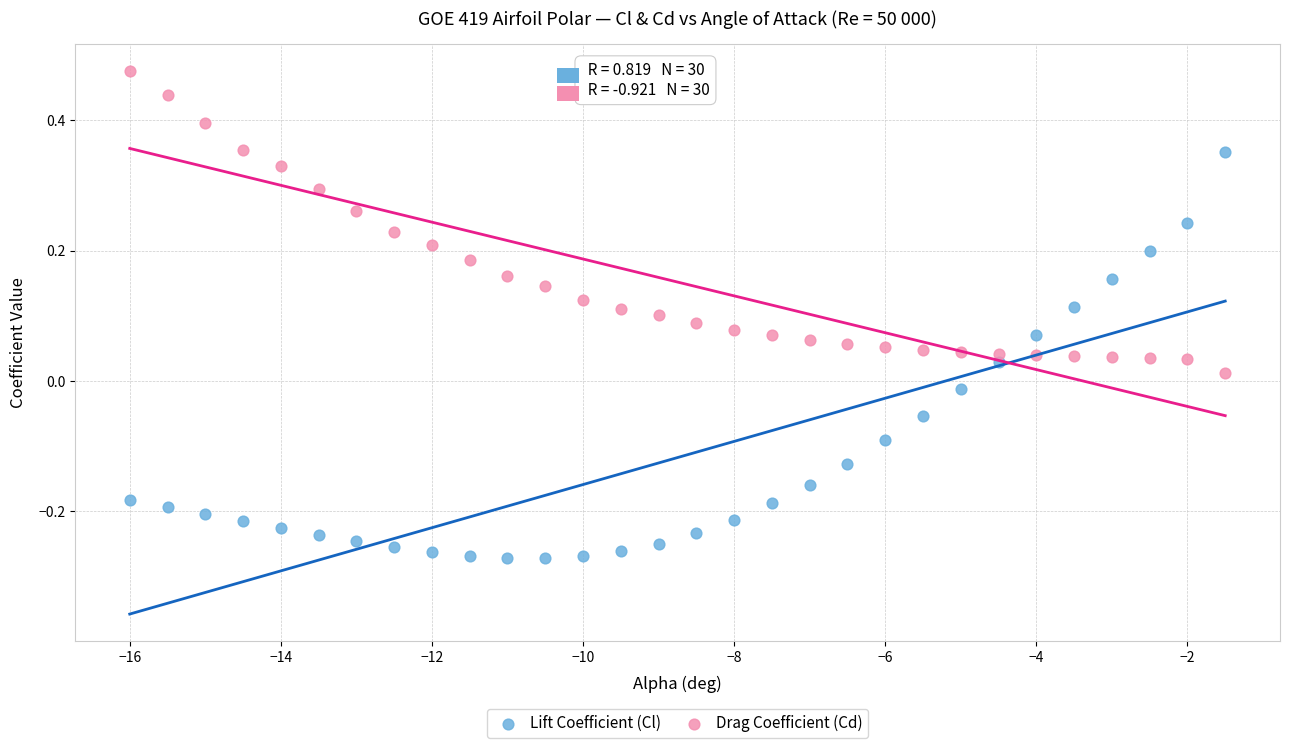

What is the X range (max minus min) for the scatter plot?

14.5